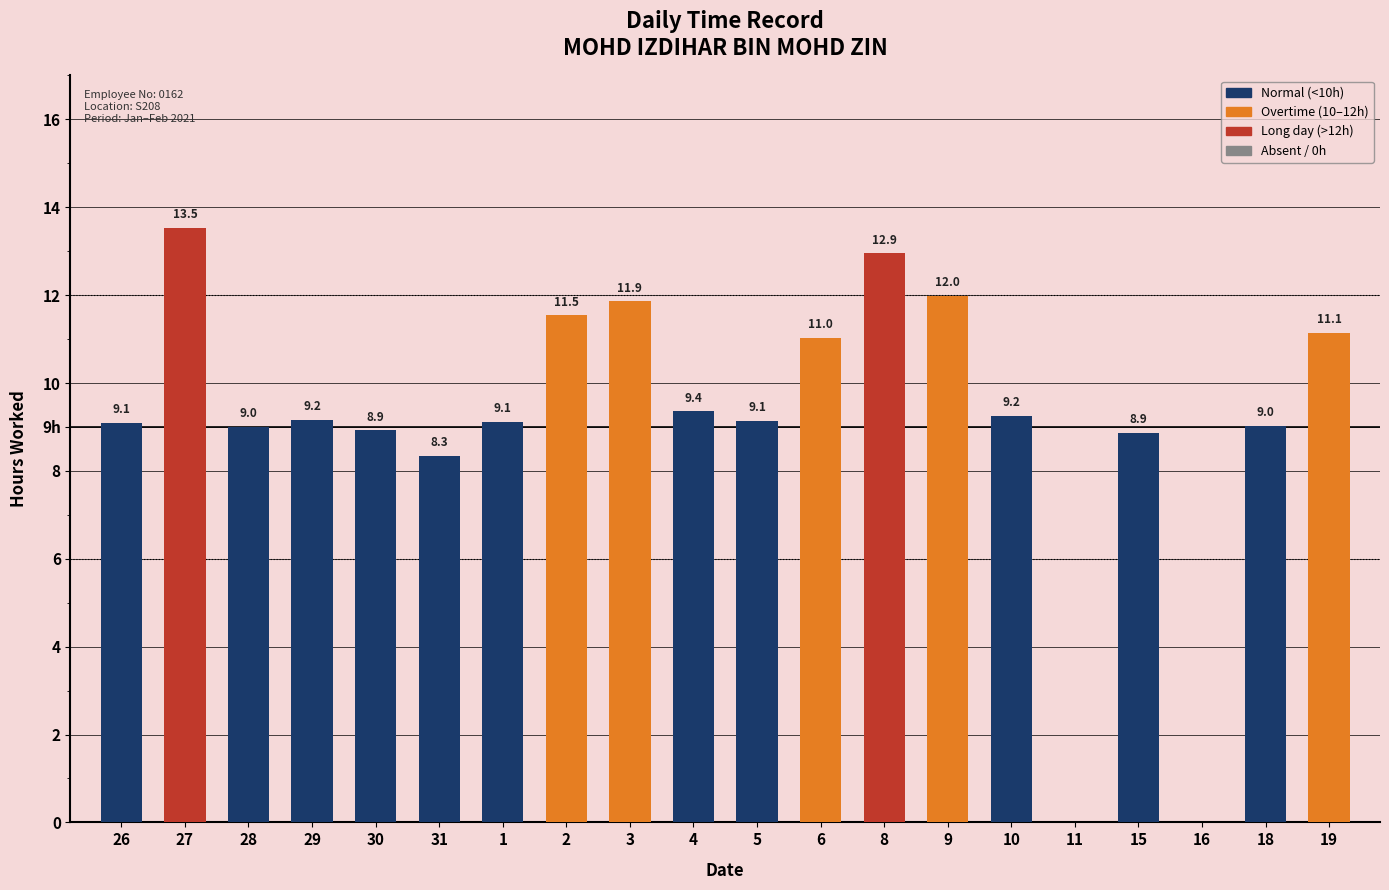

Are the bars horizontal?

No